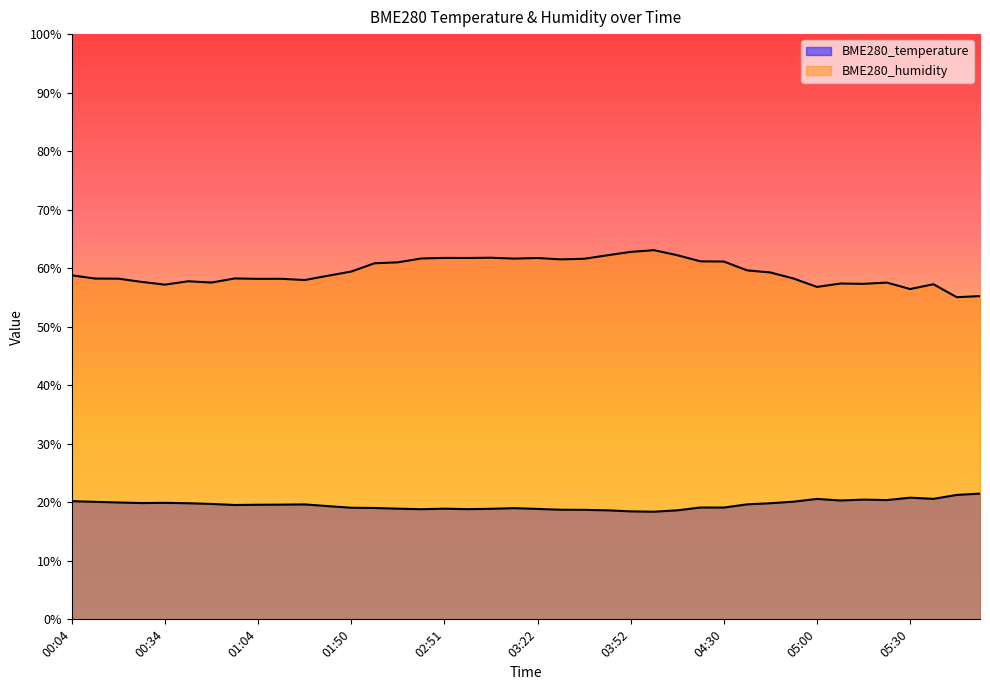

In BME280_temperature, how many points are higher than both neighbors (excluding endpoints)?

8